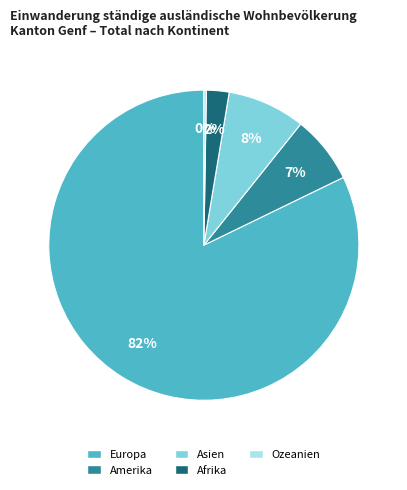

To the nearest percent, what is the combined percentage of Afrika and Asien?

10%